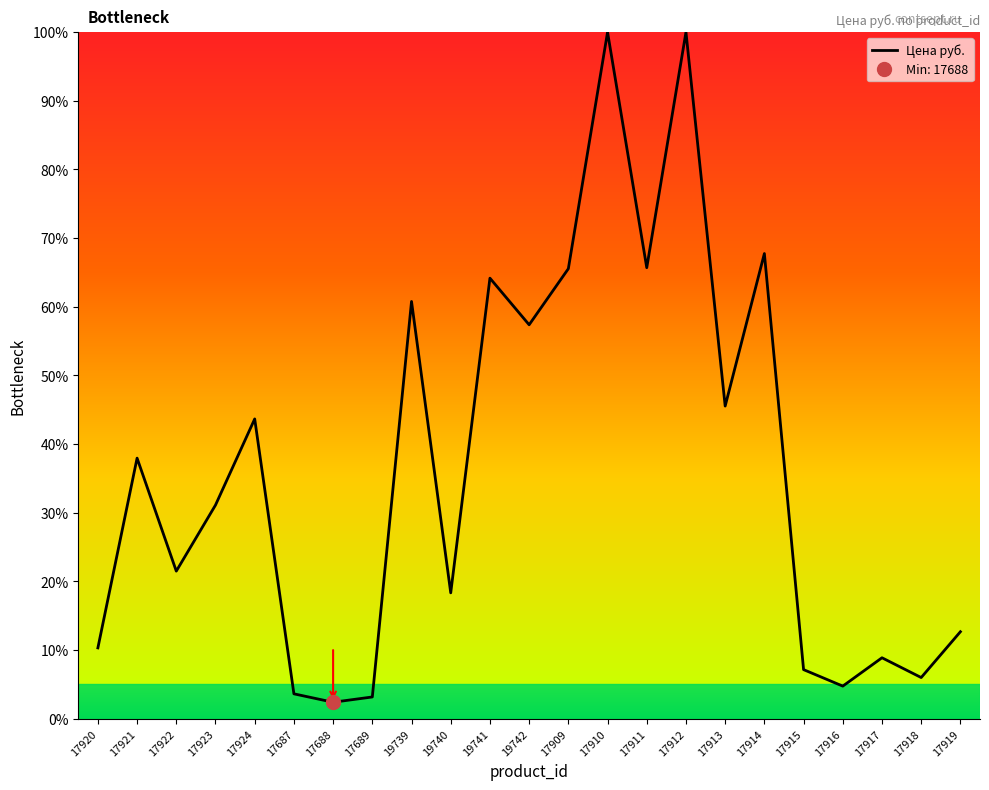

Is this an area chart (filled region under the line)?

No